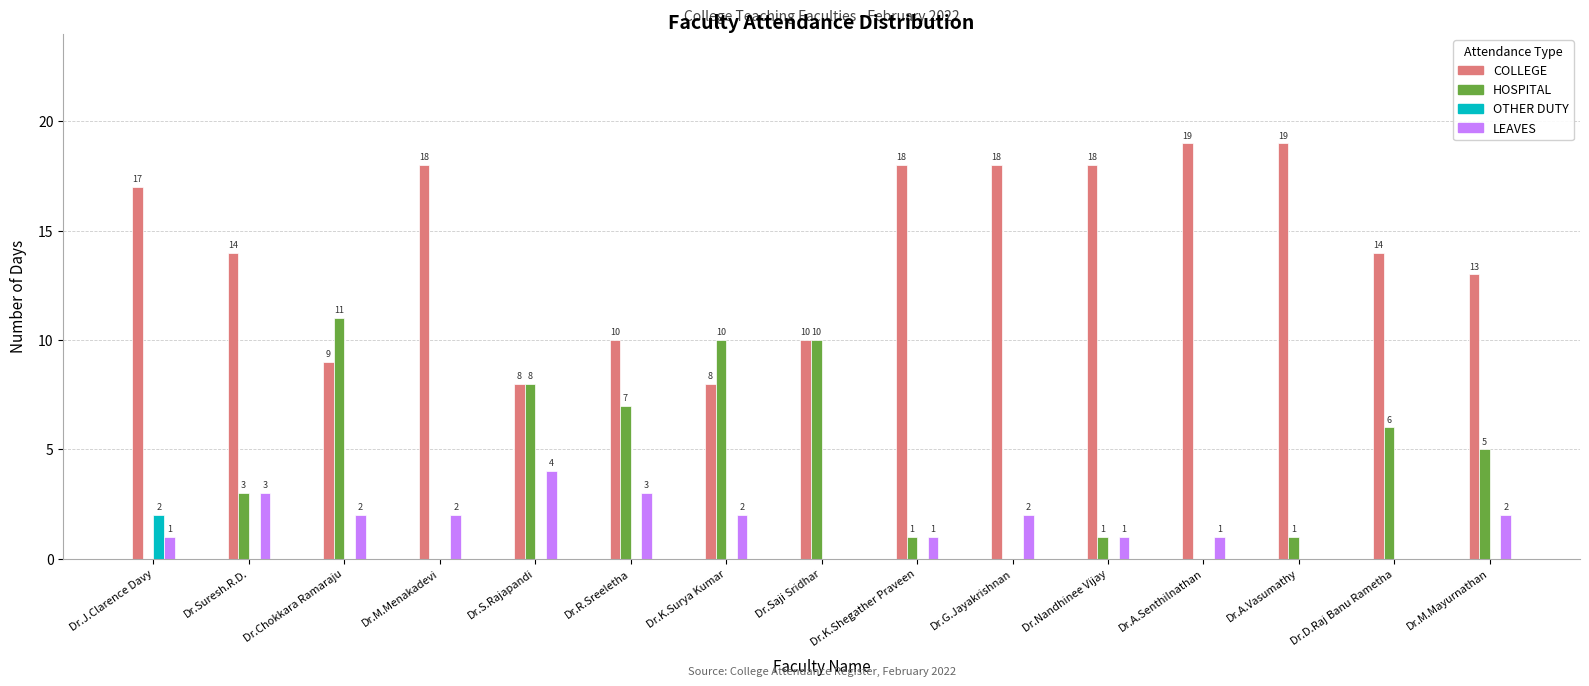

Reading right to left, list all the values displayed in this chart.

COLLEGE: 13	14	19	19	18	18	18	10	8	10	8	18	9	14	17
HOSPITAL: 5	6	1	0	1	0	1	10	10	7	8	0	11	3	0
OTHER DUTY: 0	0	0	0	0	0	0	0	0	0	0	0	0	0	2
LEAVES: 2	0	0	1	1	2	1	0	2	3	4	2	2	3	1